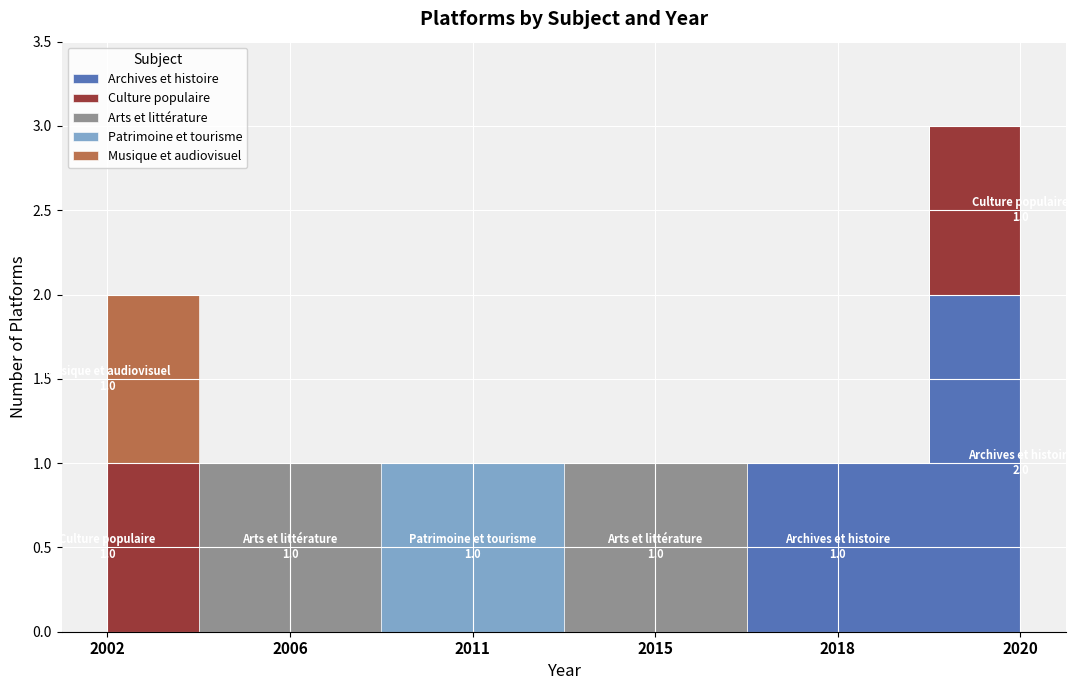

True or false: Archives et histoire and Patrimoine et tourisme cross at least once.

False